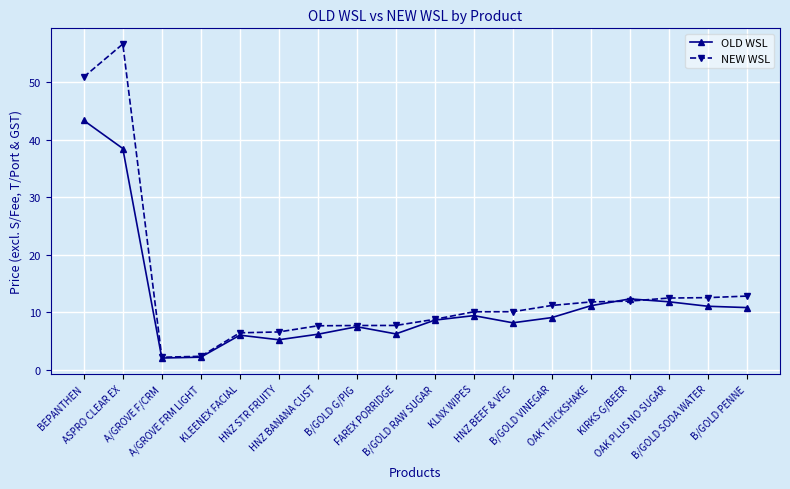

Which series has the largest total across all categories?

NEW WSL